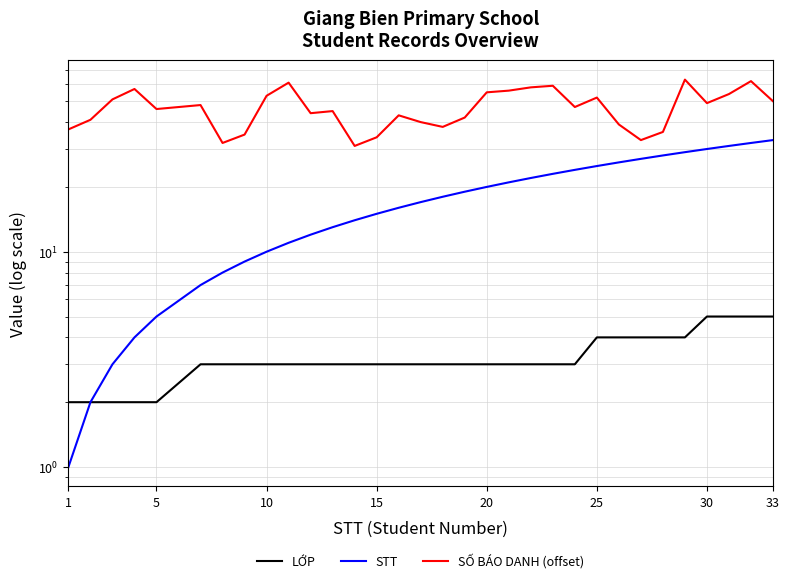

True or false: STT and LỚP cross at least once.

False